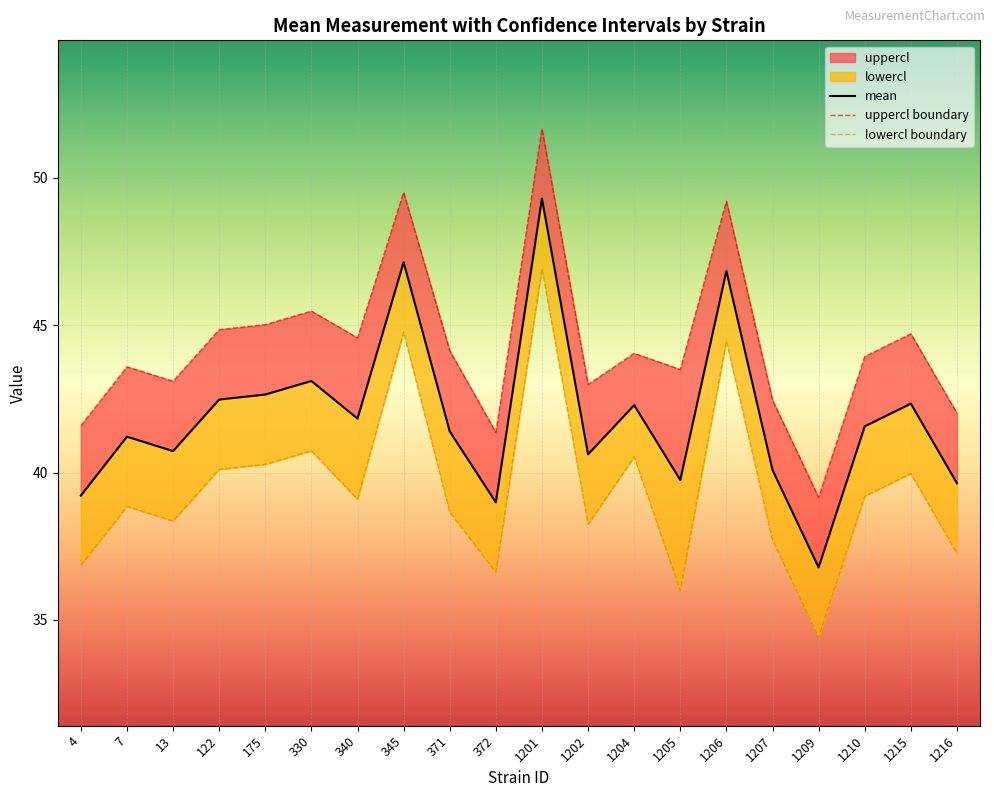

Reading right to left, what are all the values shown in this chart?

mean: 39.6	42.3	41.6	36.8	40.1	46.8	39.8	42.3	40.6	49.3	39.0	41.4	47.1	41.8	43.1	42.6	42.5	40.7	41.2	39.2
uppercl: 42.0	44.7	43.9	39.2	42.5	49.2	43.5	44.0	43.0	51.7	41.4	44.1	49.5	44.6	45.5	45.0	44.9	43.1	43.6	41.6
lowercl: 37.3	40.0	39.2	34.4	37.7	44.5	36.0	40.5	38.2	46.9	36.6	38.7	44.8	39.1	40.7	40.3	40.1	38.4	38.8	36.8